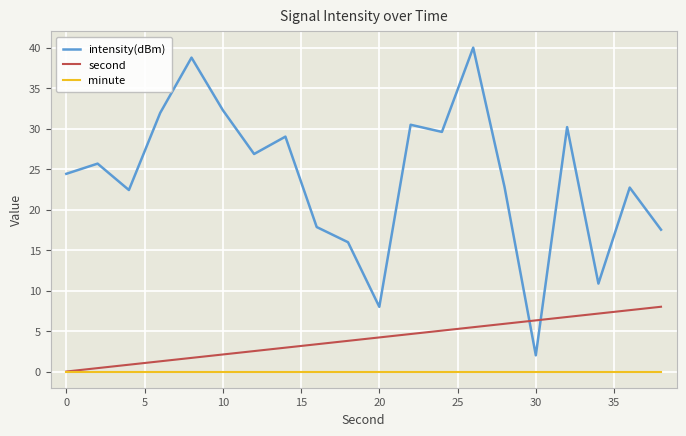

What is the greatest value displayed?

40.0